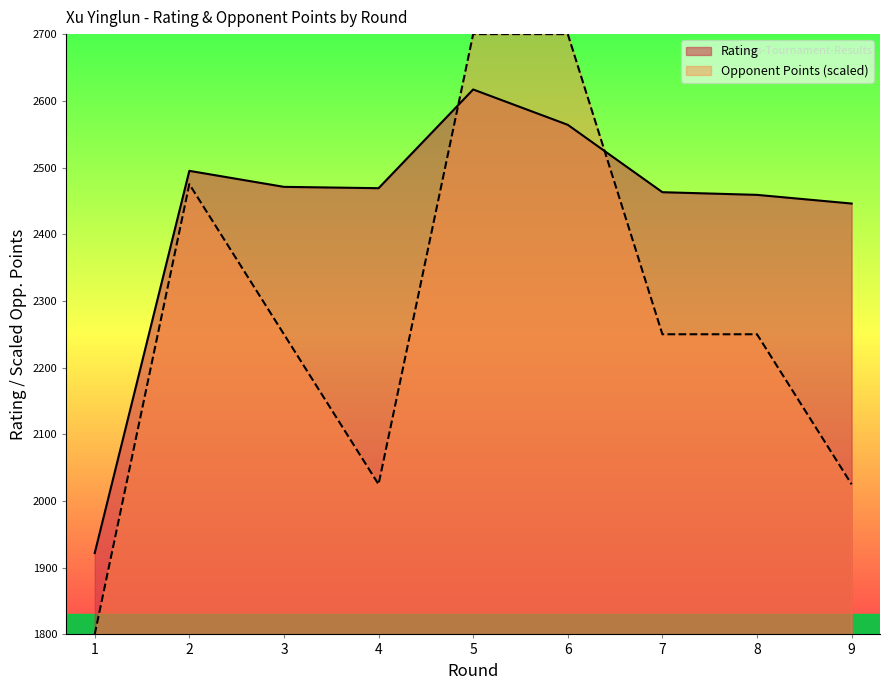

What is the total value across all series at 8?

4709